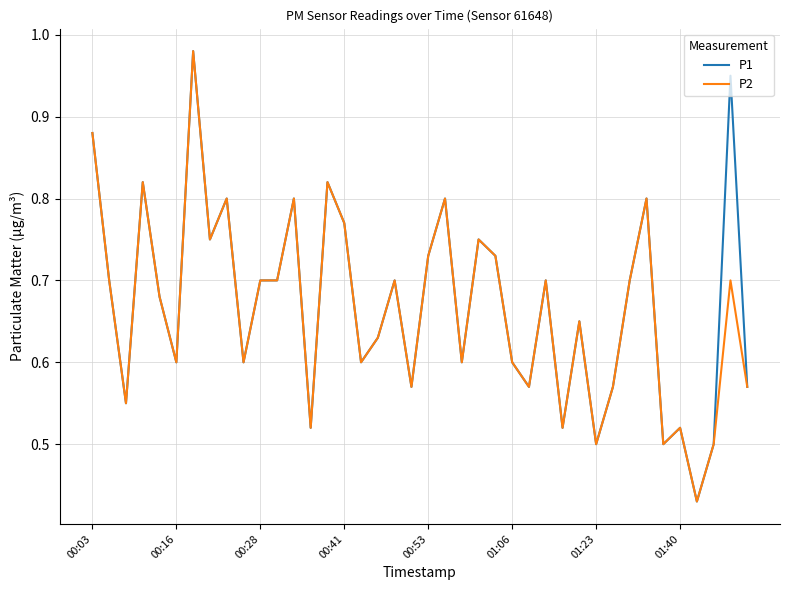

What are all the series names shown in the legend?

P1, P2